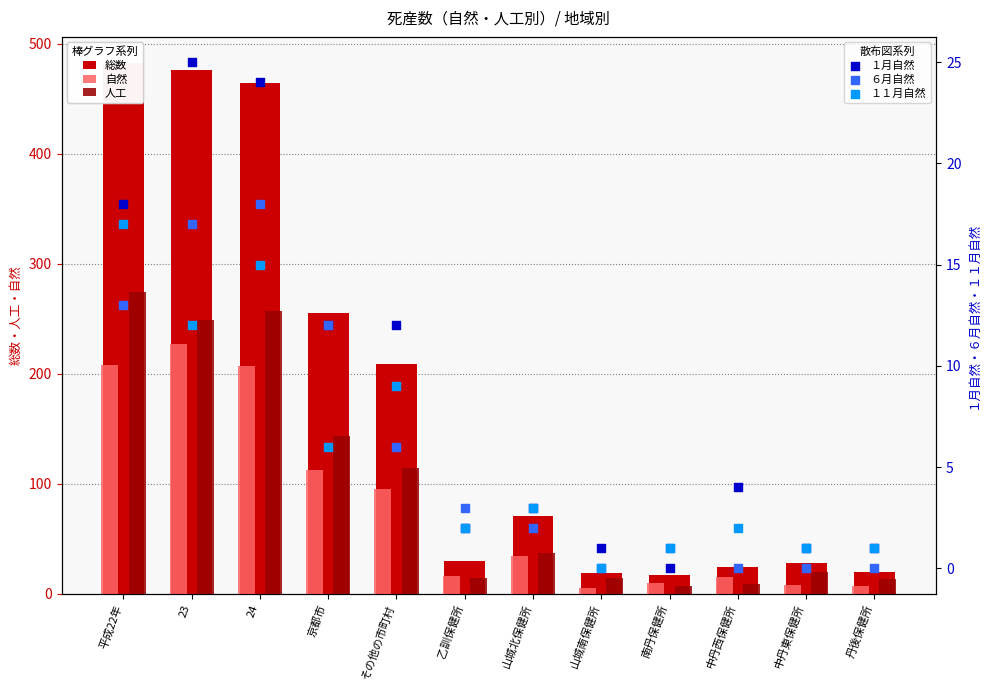

Which series contains the highest Y value?

総数